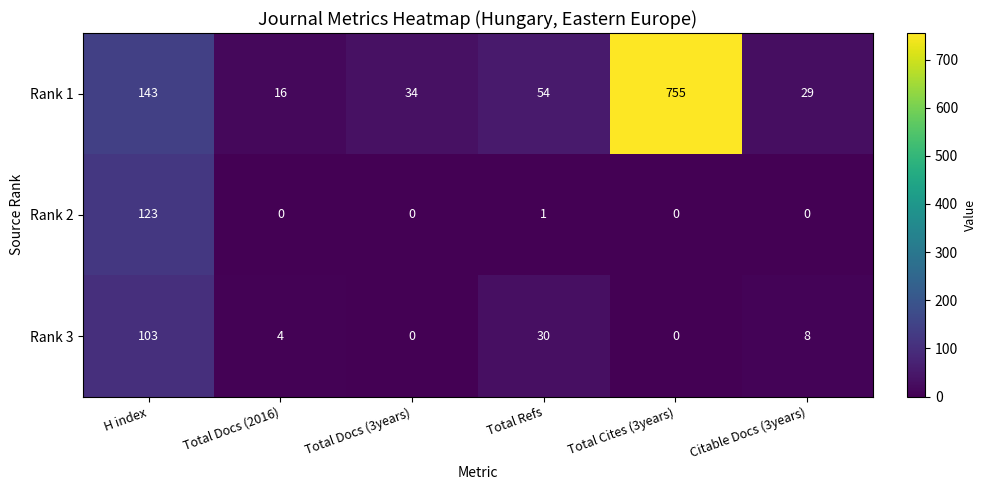

Rank the series by their maximum value, from highest to lowest.

Rank 1, Rank 2, Rank 3